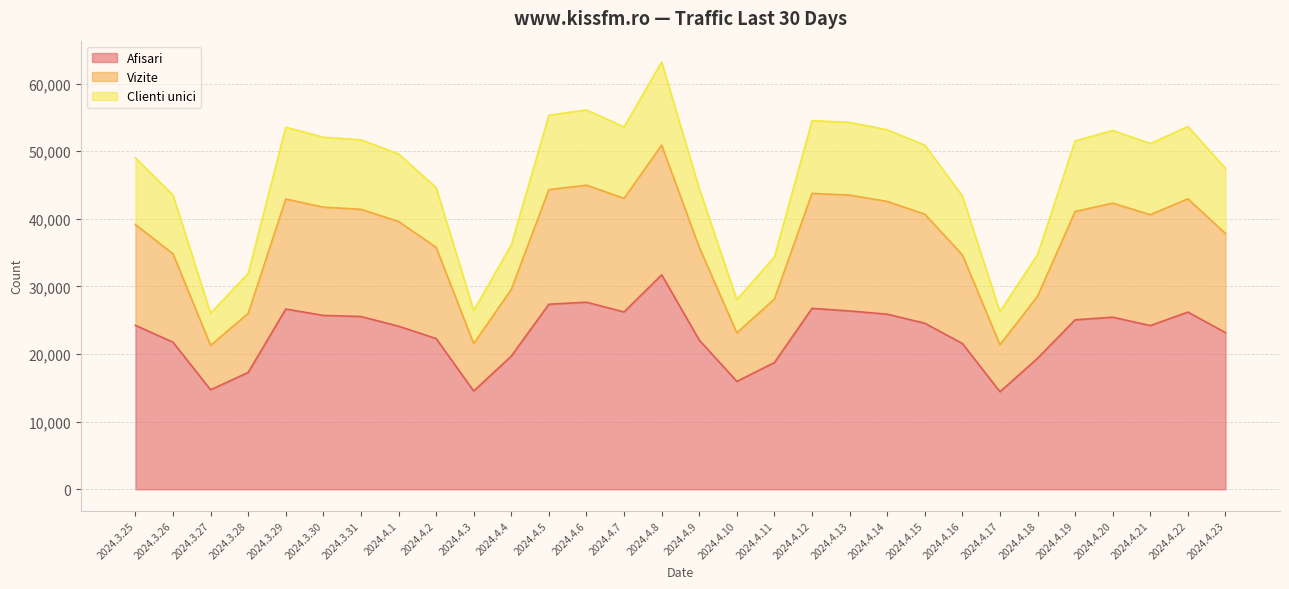

Is it true that Afisari equals 27662 at 2024.4.6?

True